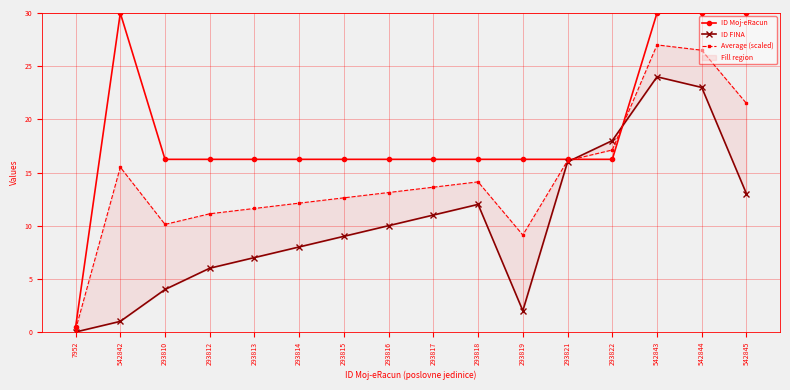

How many interior local peaks does the ID Moj-eRacun series have?

1